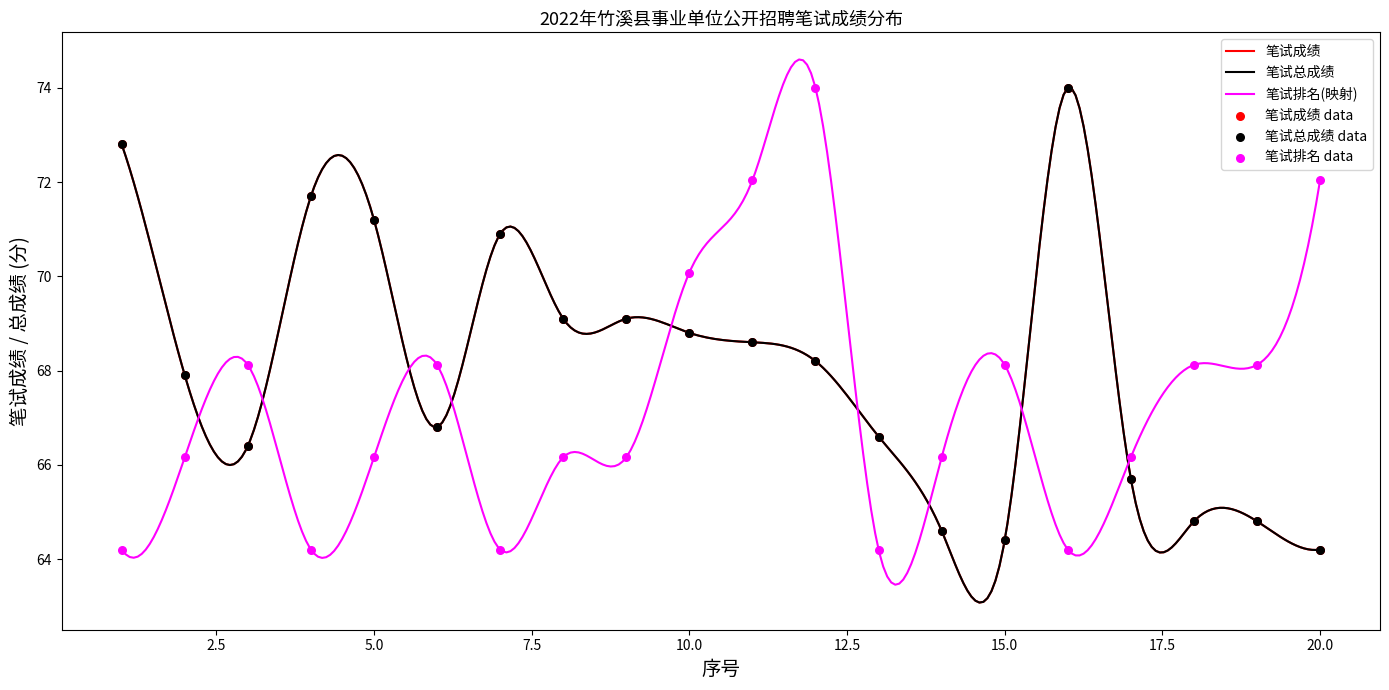

Is the value of 笔试排名 at 13 greater than the value of 笔试总成绩 at 6?

No